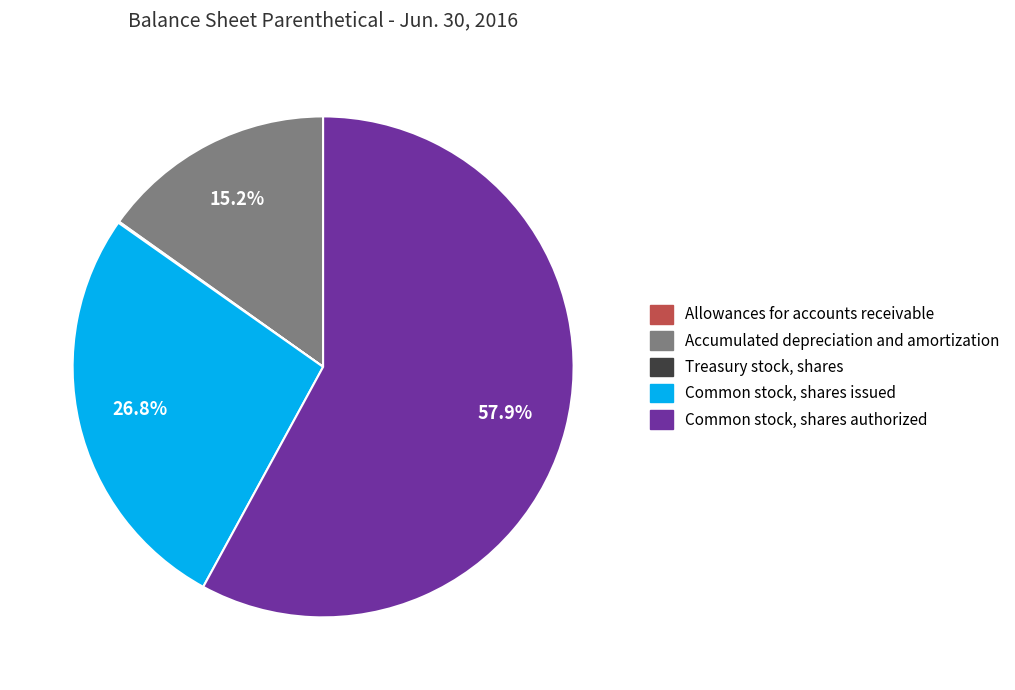

What portion of the pie excludes Common stock, shares authorized?

42.1%